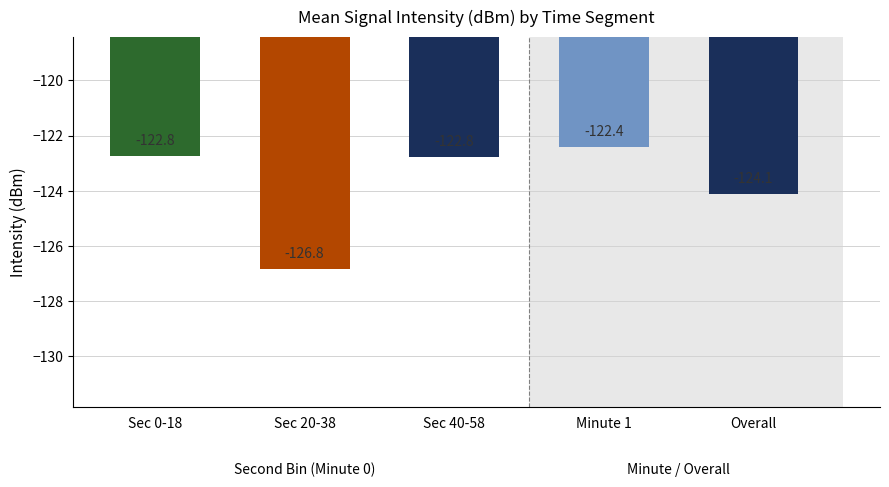

True or false: the data shows -126.8 at Sec 20-38.

True